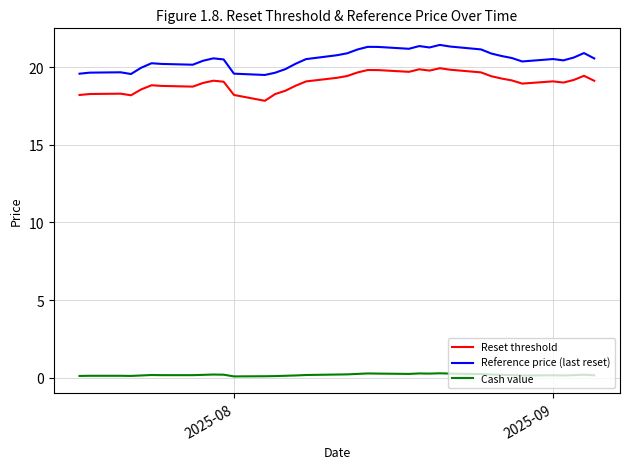

What is the difference between the maximum and minimum values in the Reference price (last reset) series?

1.9